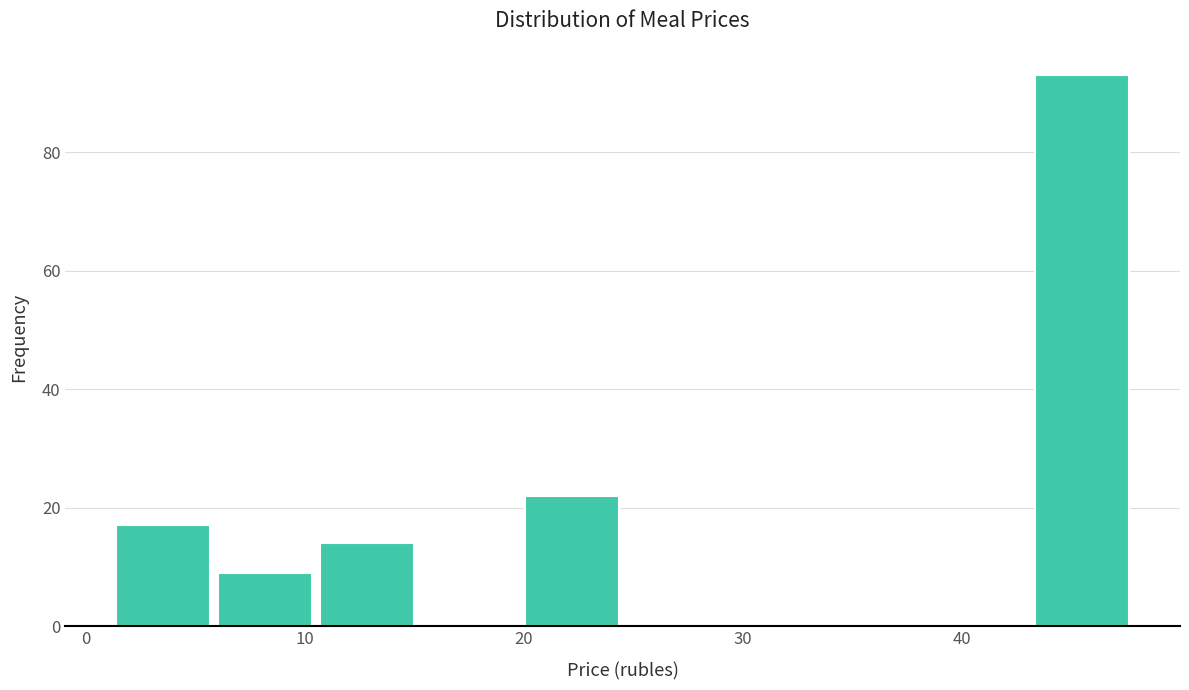

Which range on the x-axis has the tallest bar?

43 to 48